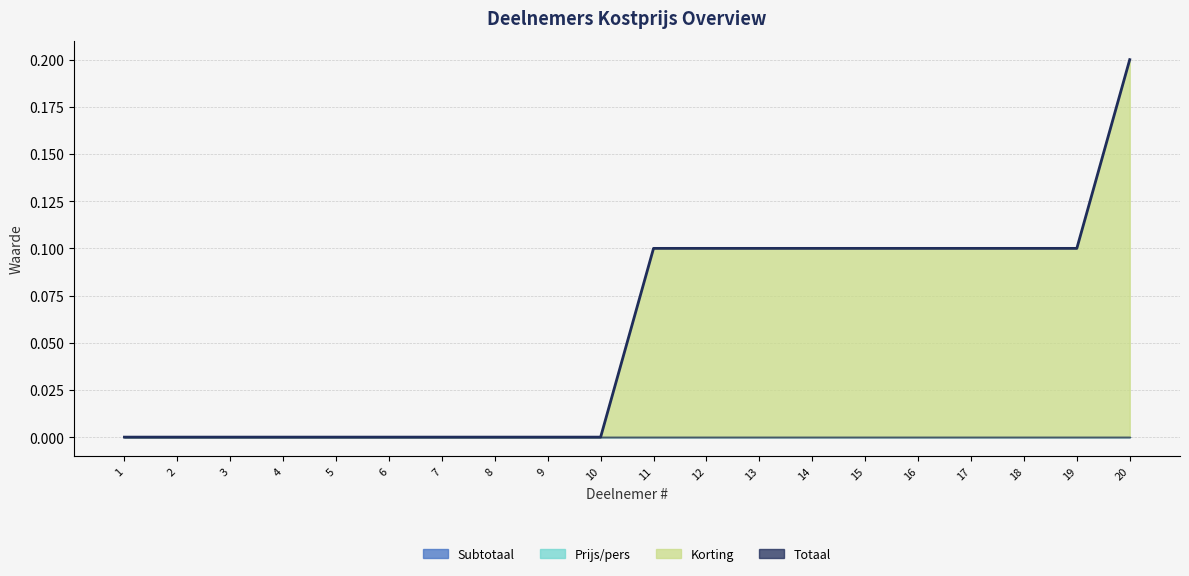

Which category has the lowest value in the Totaal series?

1